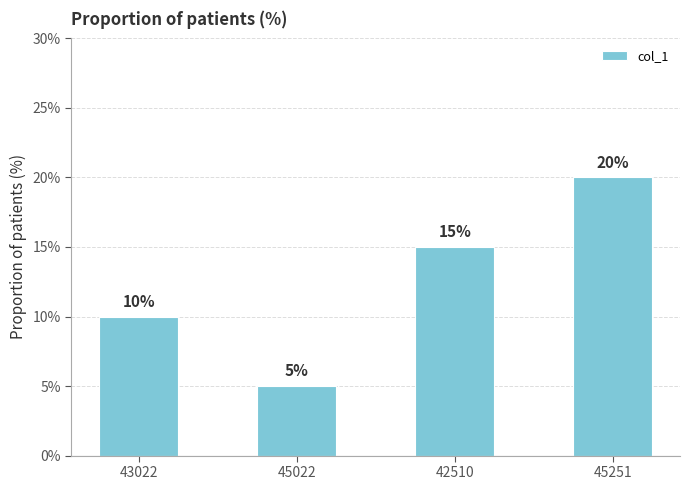

How many bars are there in total?

4